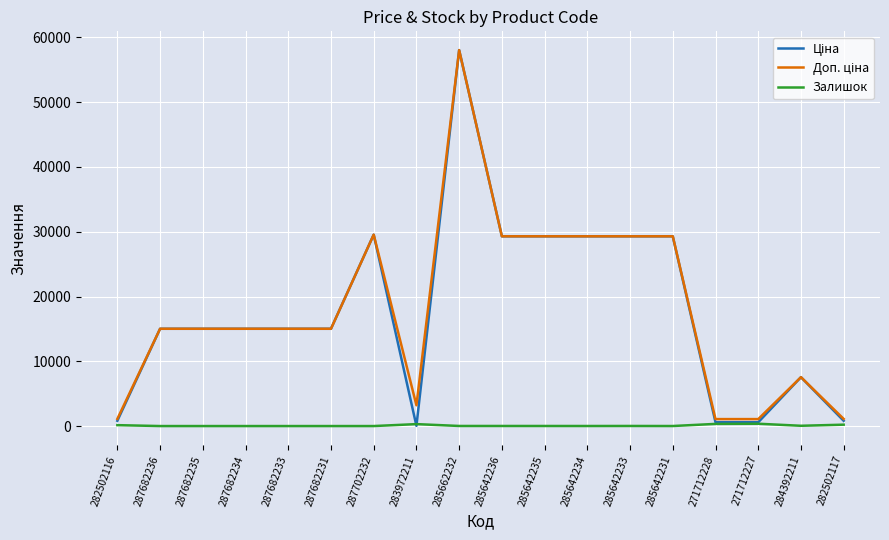

What is the difference between the Залишок values at 284392211 and 283972211?

257.0